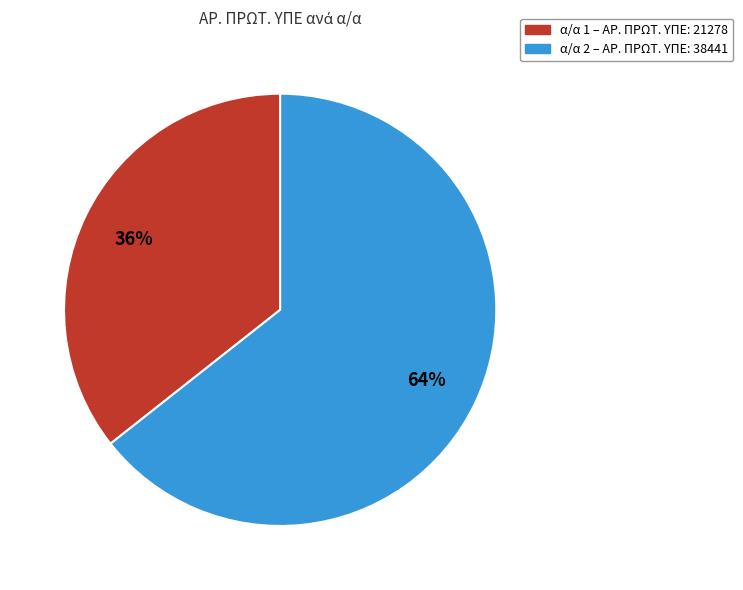

To the nearest percent, what is the average slice percentage?

50%